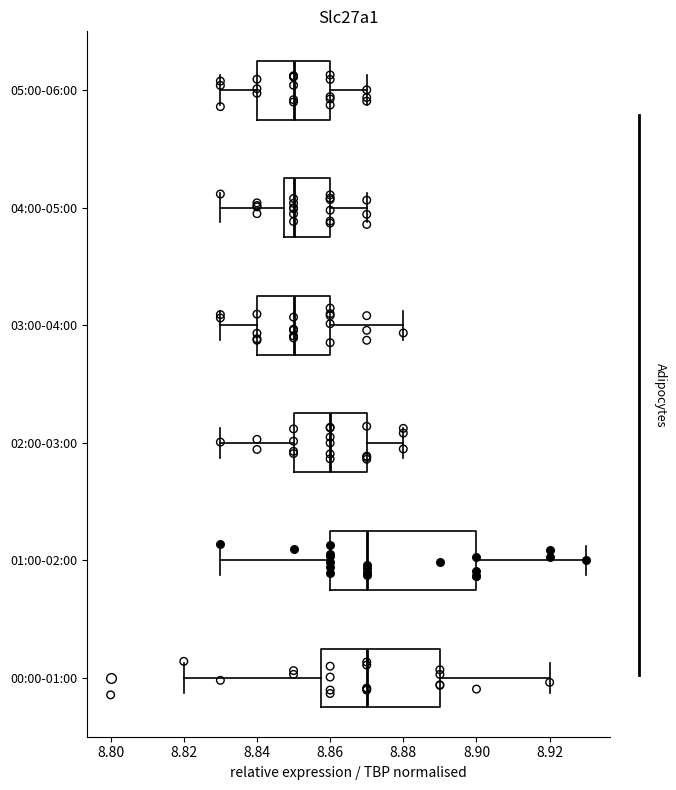

Which box is the widest, from its left edge to its right edge?

01:00-02:00